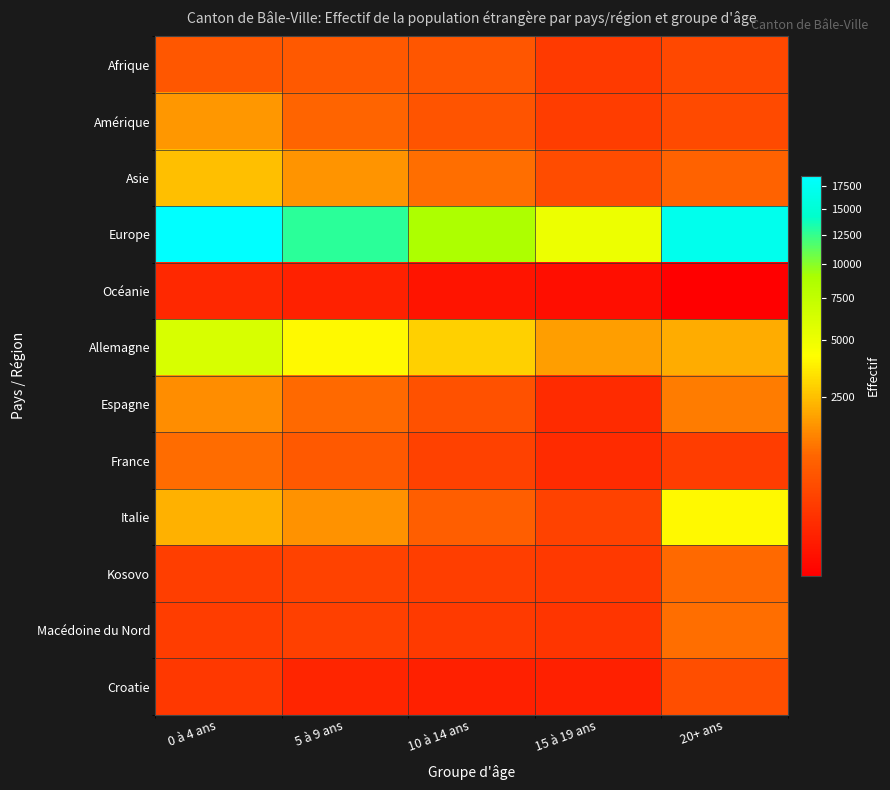

At which category is the sum across all series the highest?

0 à 4 ans